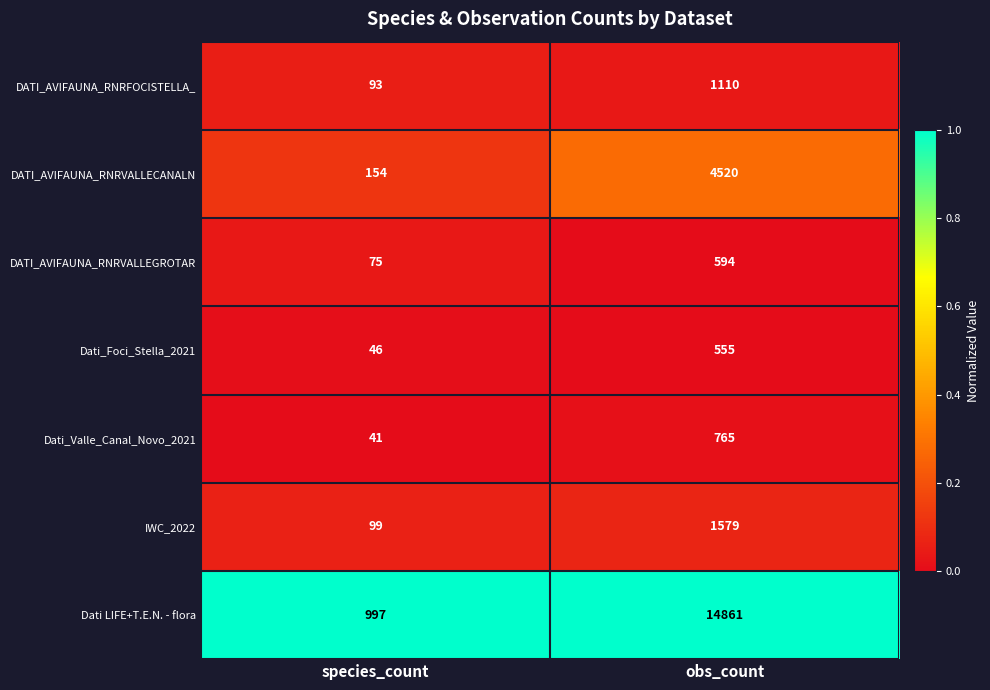

Is it true that DATI_AVIFAUNA_RNRVALLEGROTAR equals 966 at obs_count?

False